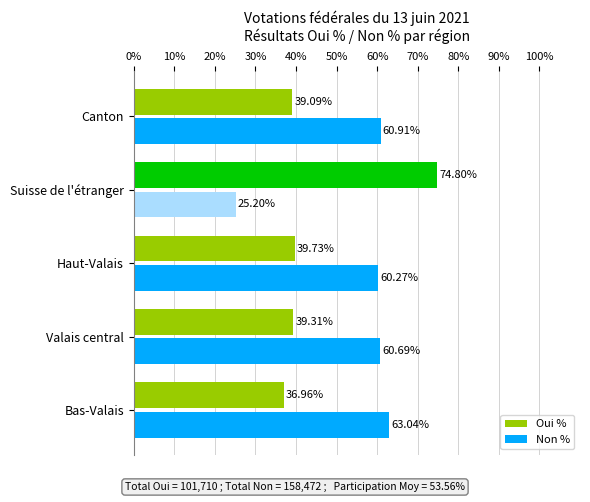

What is the average value of the Oui % series?

46.0